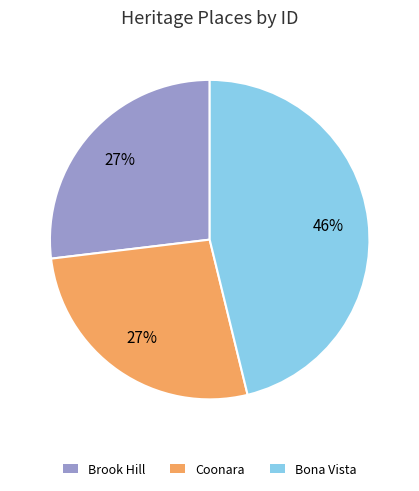

How many segments does this pie chart have?

3